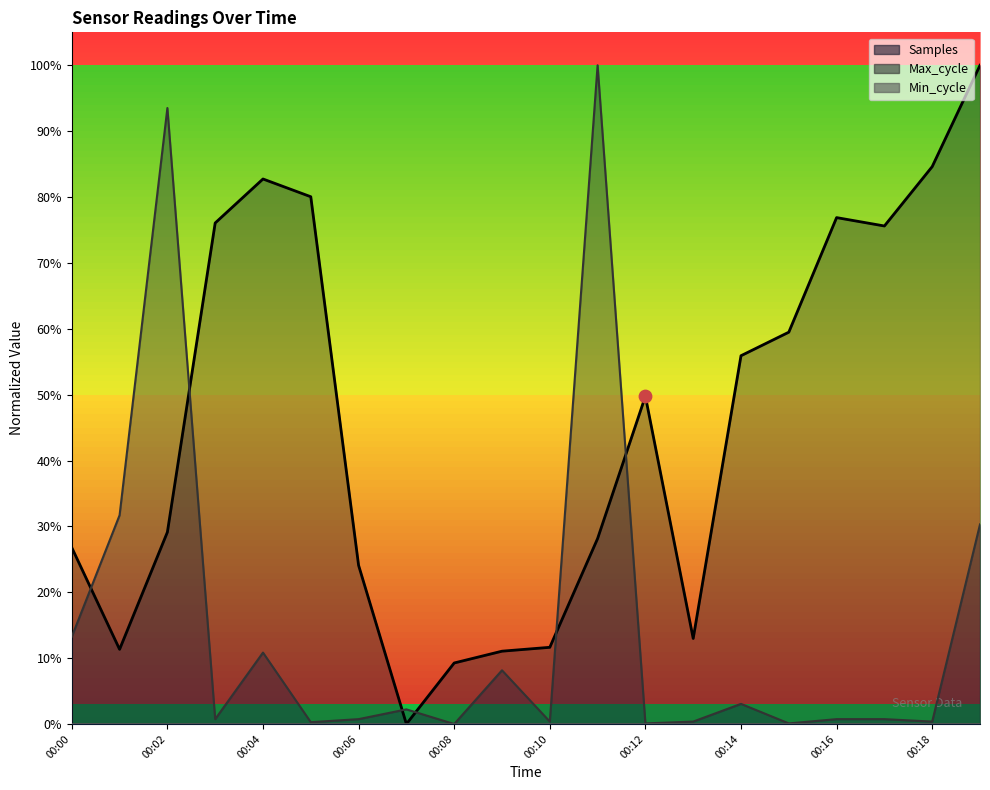

Which series contains the highest Y value?

Samples